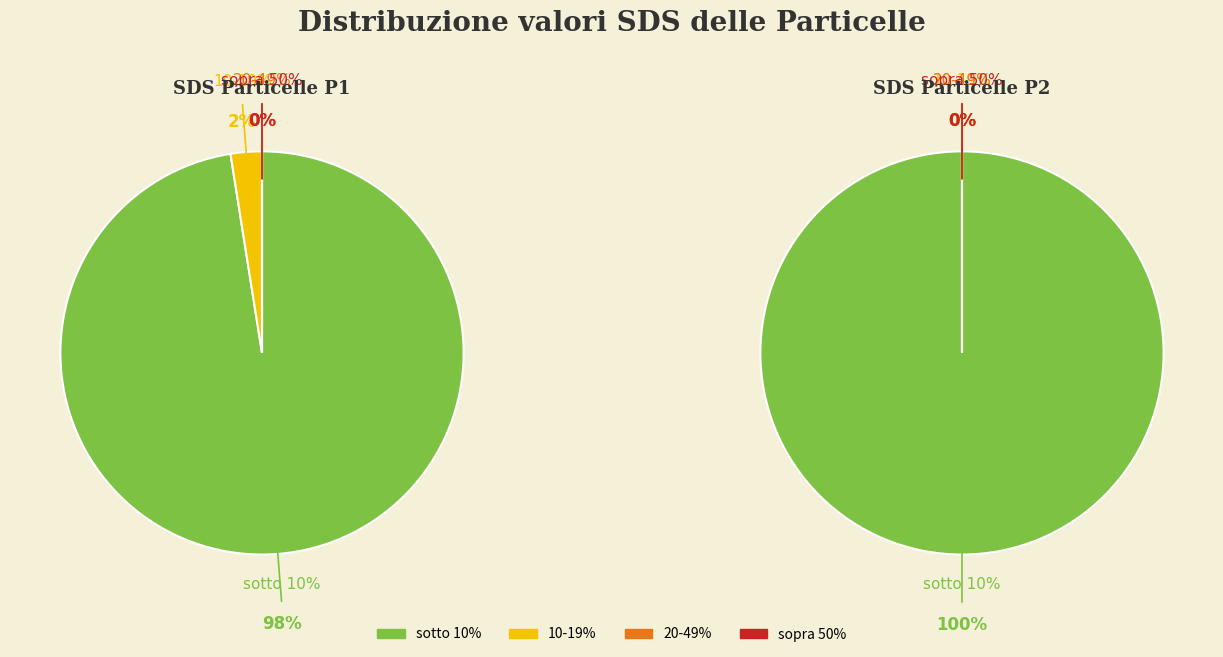

Is 23 the majority of the pie?

No